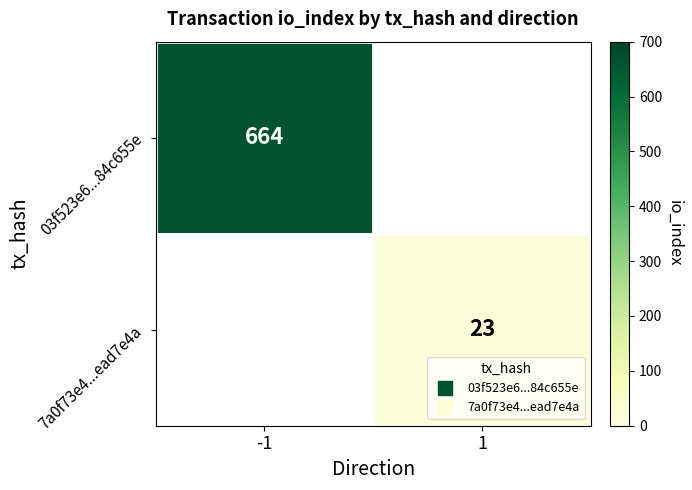

Is the value of 7a0f73e4...ead7e4a at 1 greater than the value of 03f523e6...84c655e at -1?

No